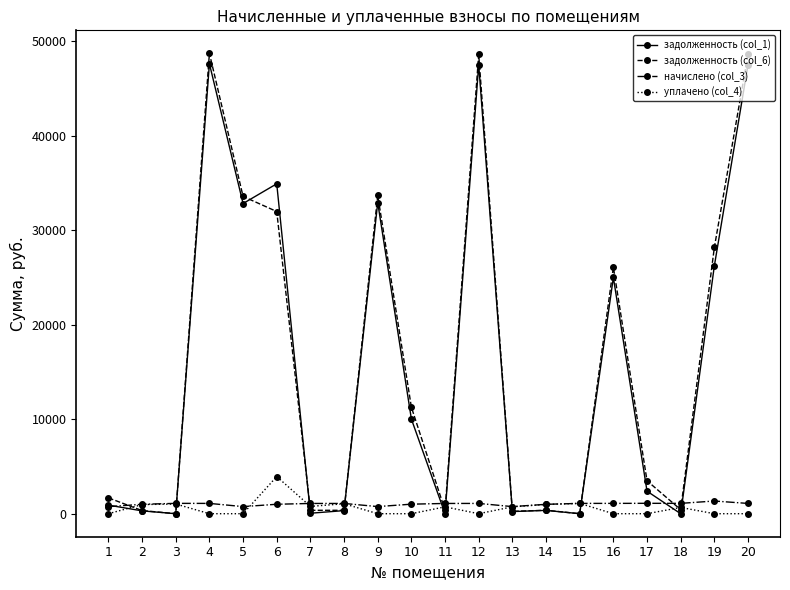

At how many categories does at least one series exceed 29616?

6